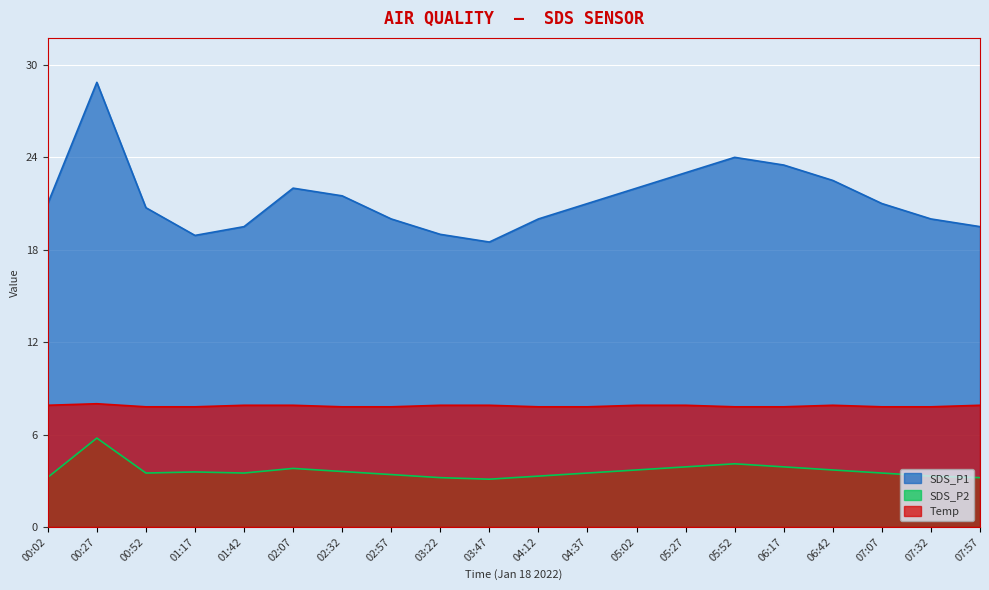

Which series changed the most between 01:42 and 05:52?

SDS_P1